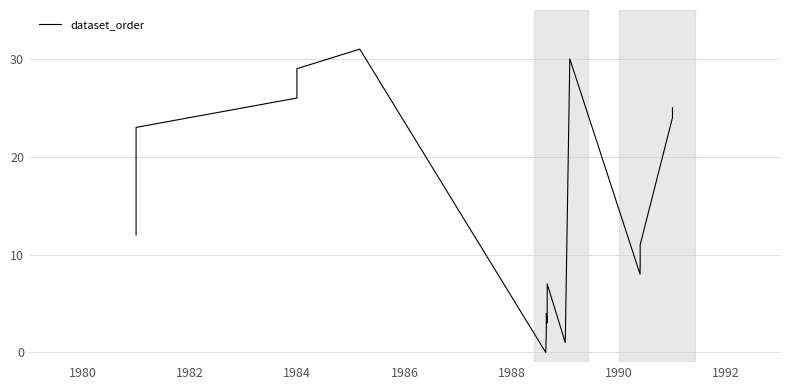

The chart shows a value of 5 at 1992. True or false?

False